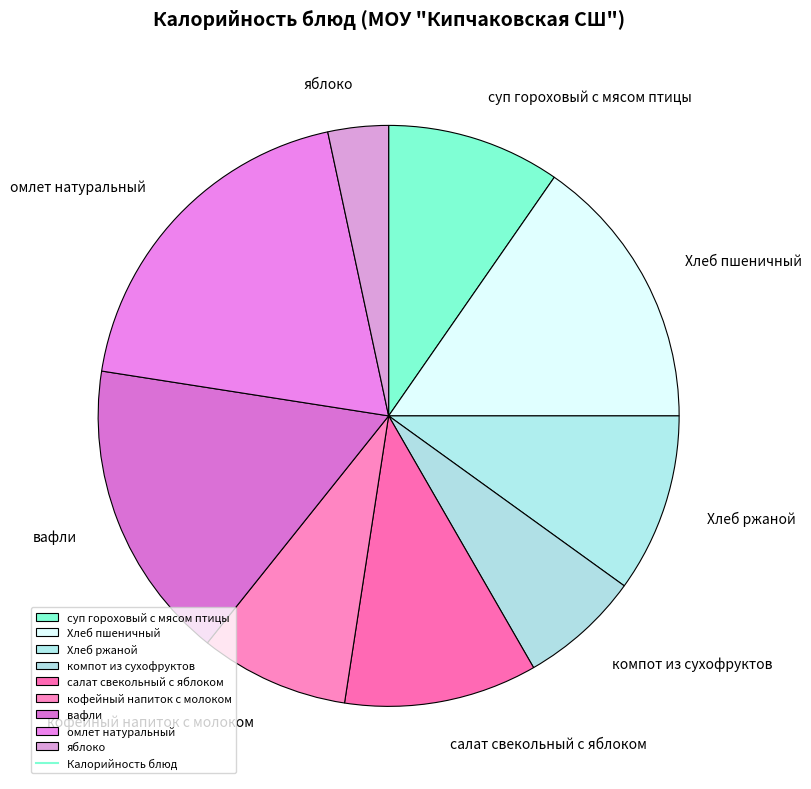

How many segments does this pie chart have?

9